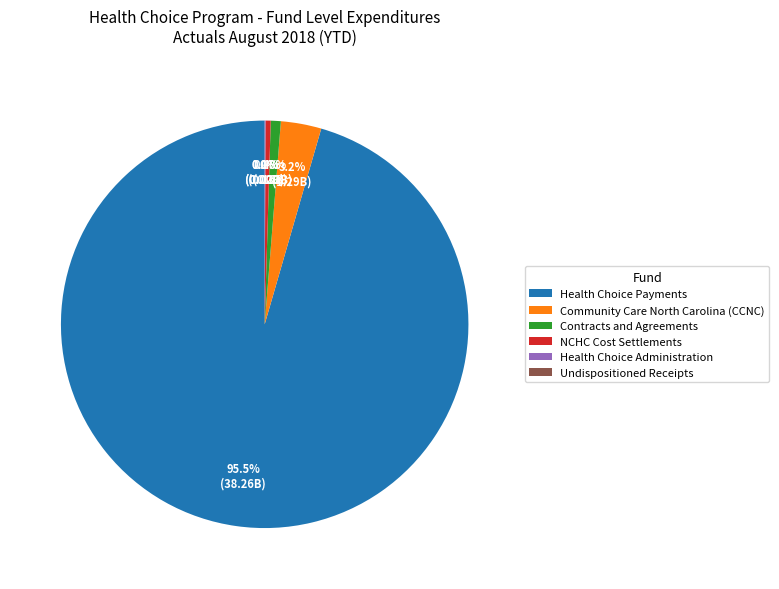

Between Contracts and Agreements and Health Choice Payments, which is larger?

Health Choice Payments